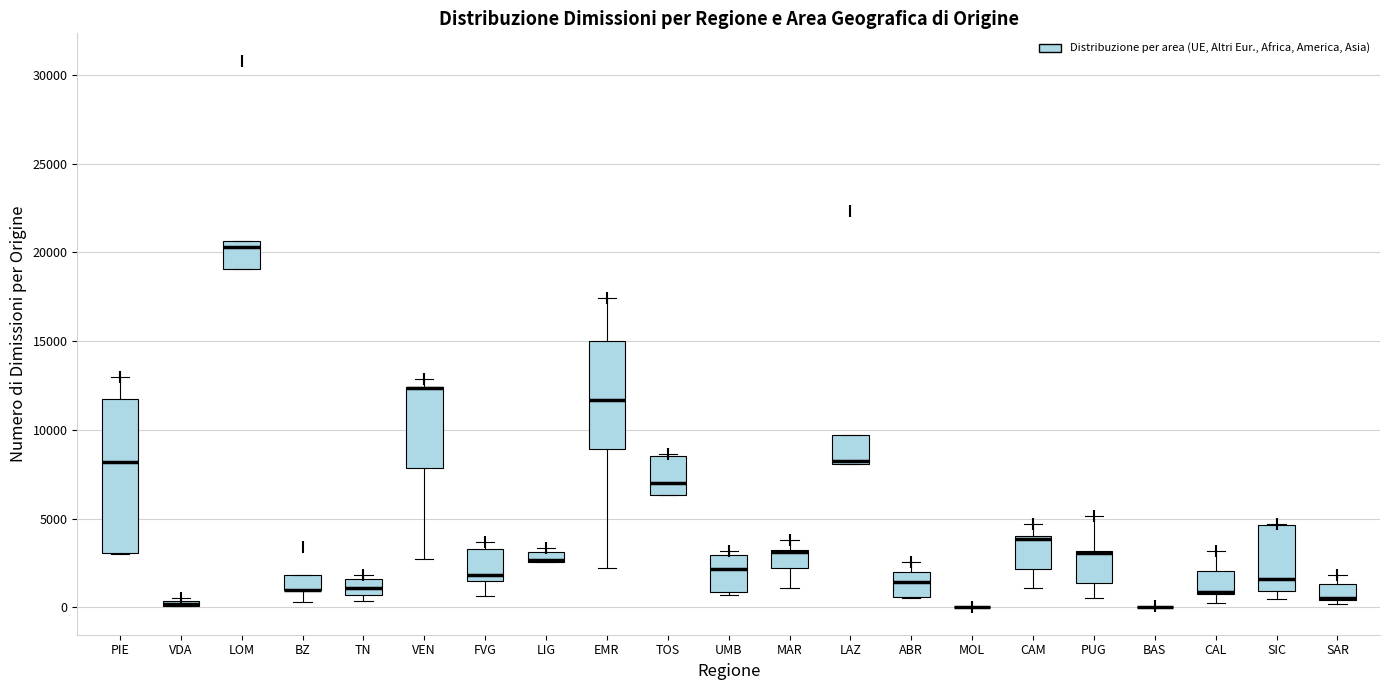

Where does the lower whisker of the box for EMR end on the y-axis? The values are not printed on the chart, so give them approximately, as read against the axis.

2000